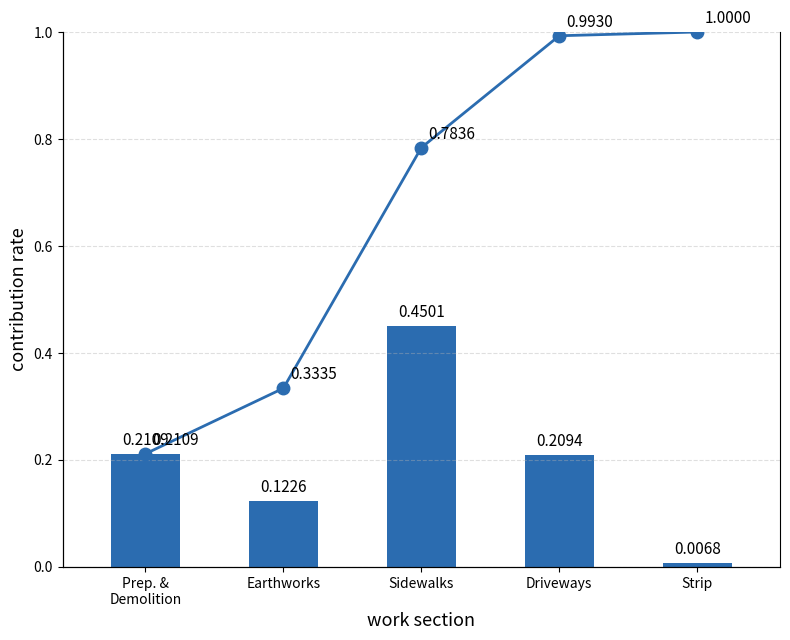

Which series has the widest spread of values?

cumulative contribution